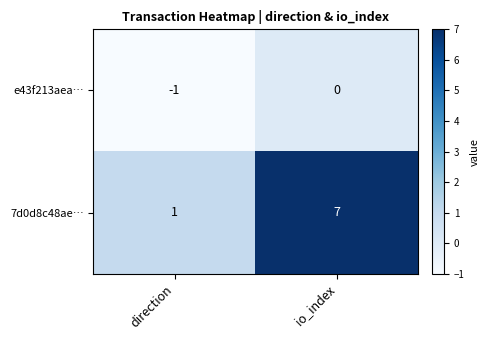

Reading right to left, transcribe all the data shown in this chart.

e43f213aea…: io_index=0	direction=-1
7d0d8c48ae…: io_index=7	direction=1